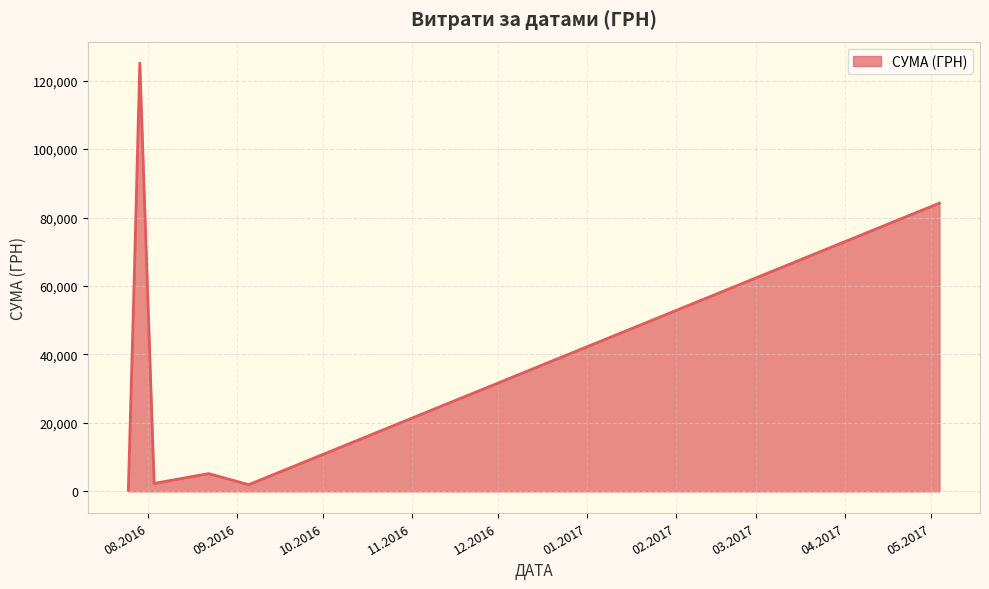

What is the maximum value shown in the chart?

125155.0